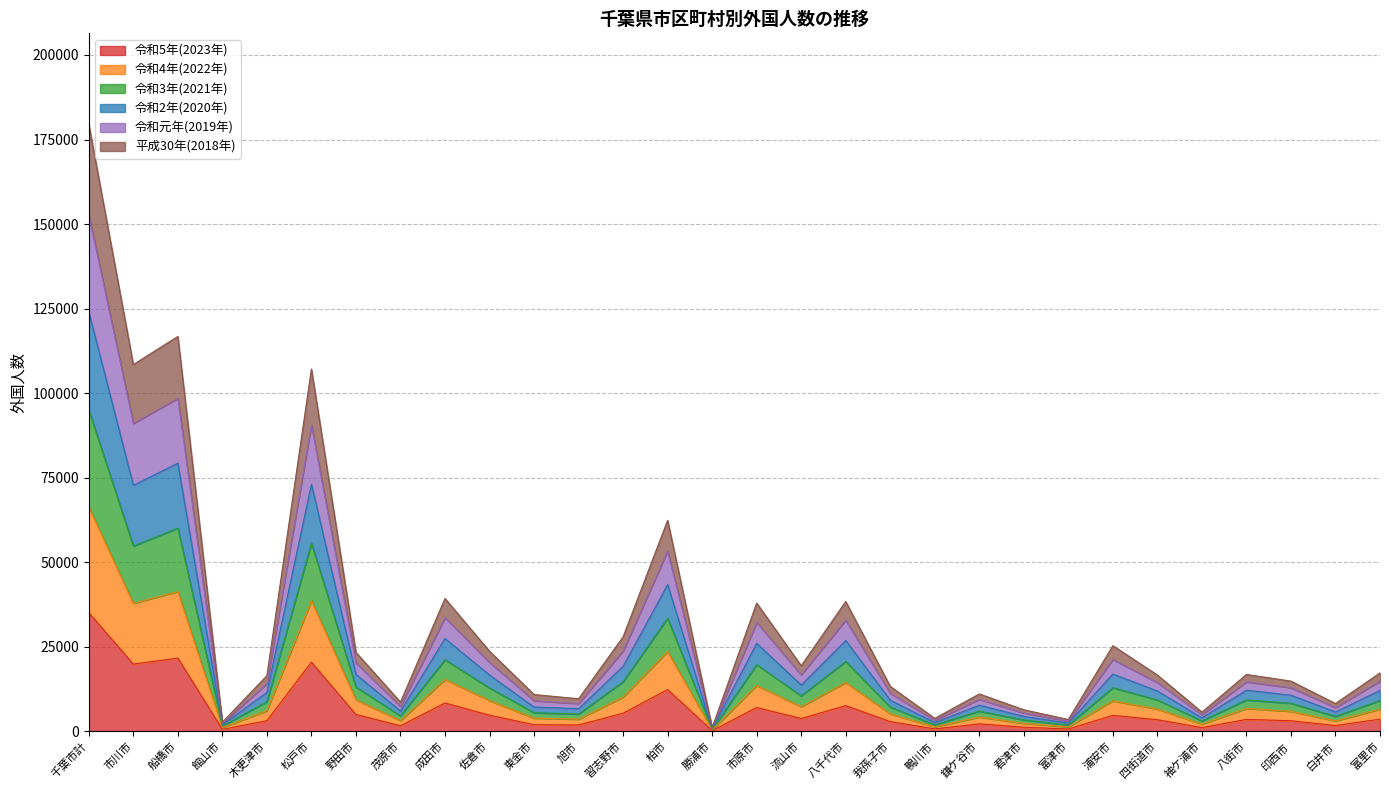

True or false: 令和元年(2019年) and 令和3年(2021年) intersect in this chart.

False